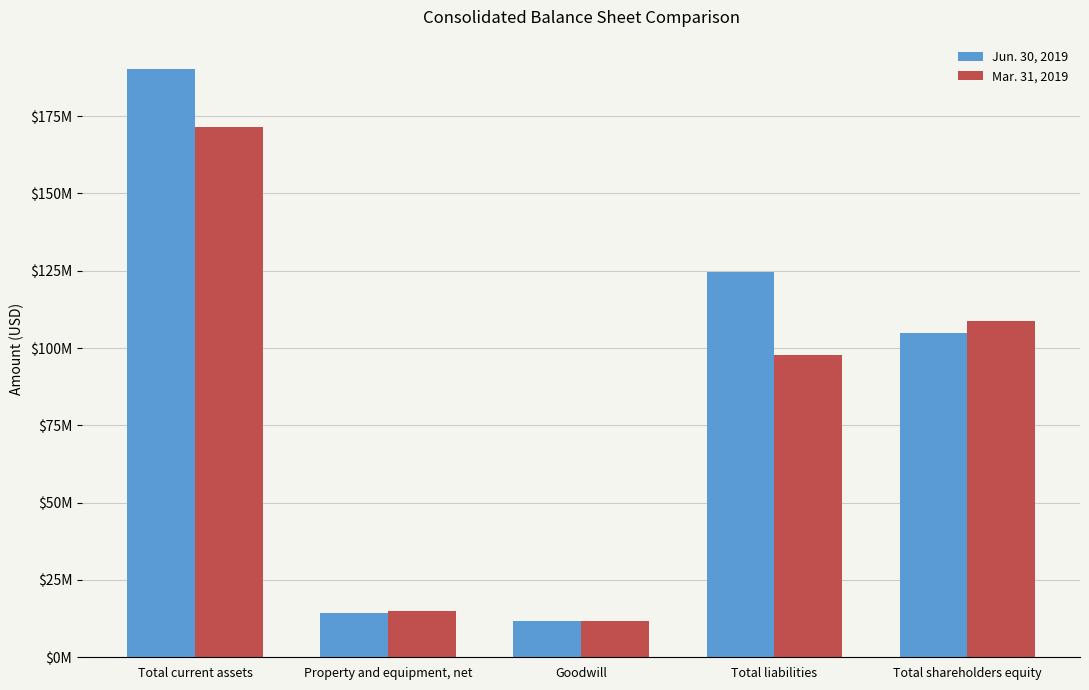

Which series has the largest total across all categories?

Jun. 30, 2019